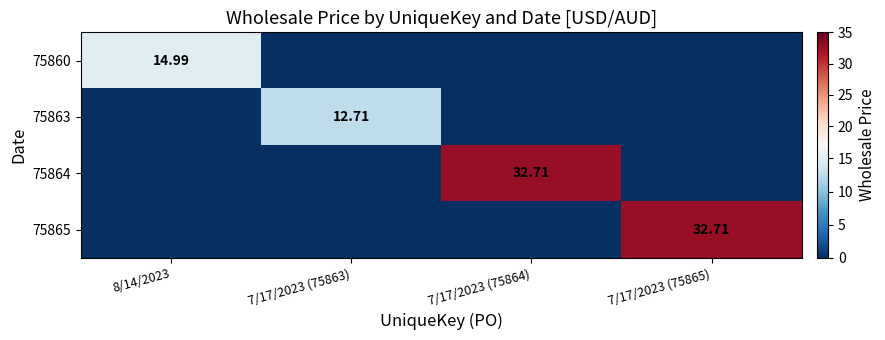

What is the sum of all 75865 values?

32.7